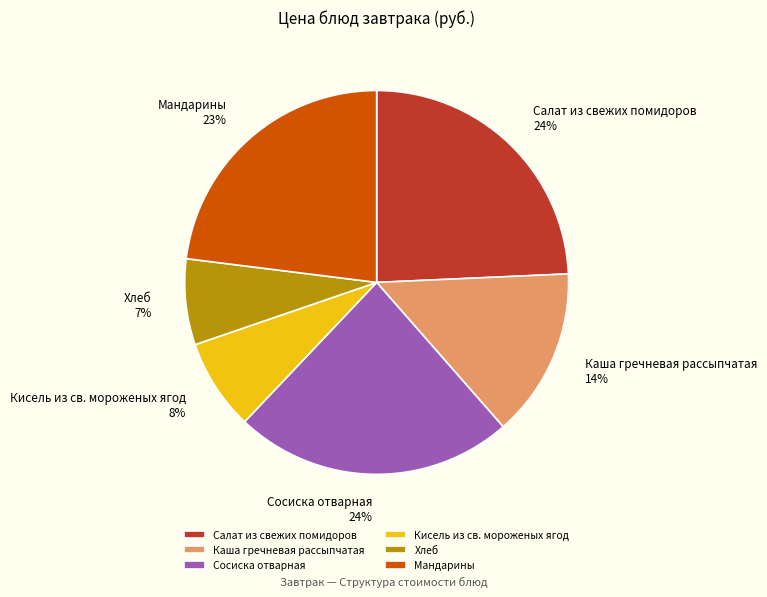

To the nearest percent, what is the difference between the largest and smallest slice percentages?

17%